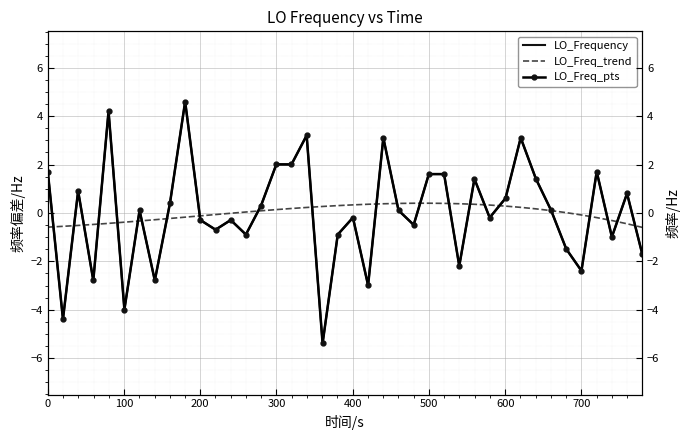

How many interior local peaks does the LO_Freq_pts series have?

12